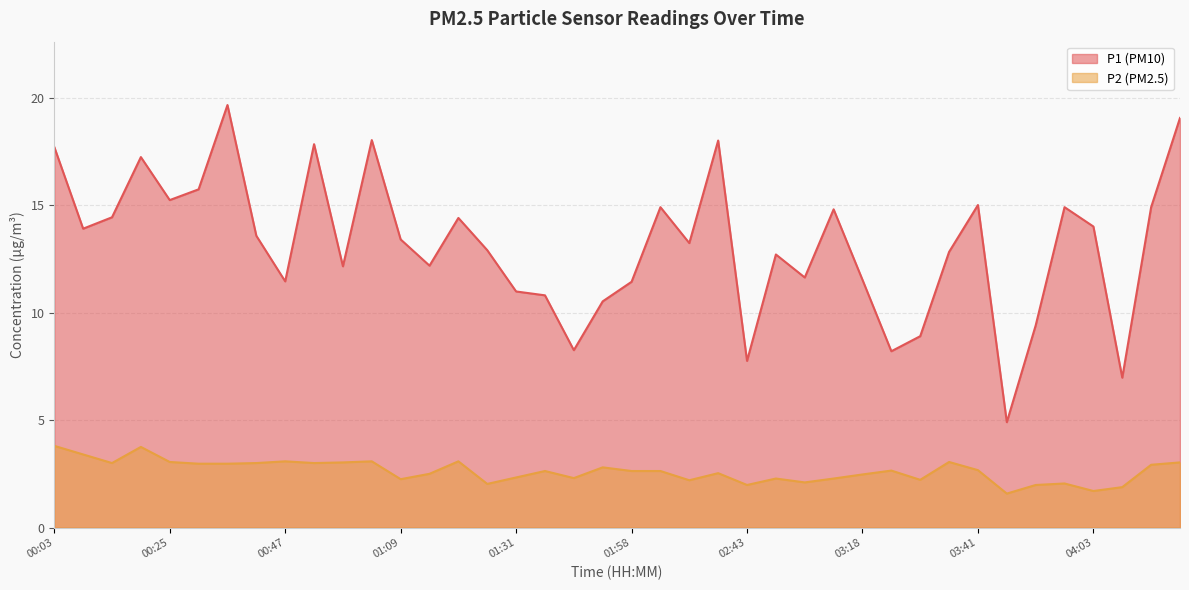

How many lines are shown in the chart?

2